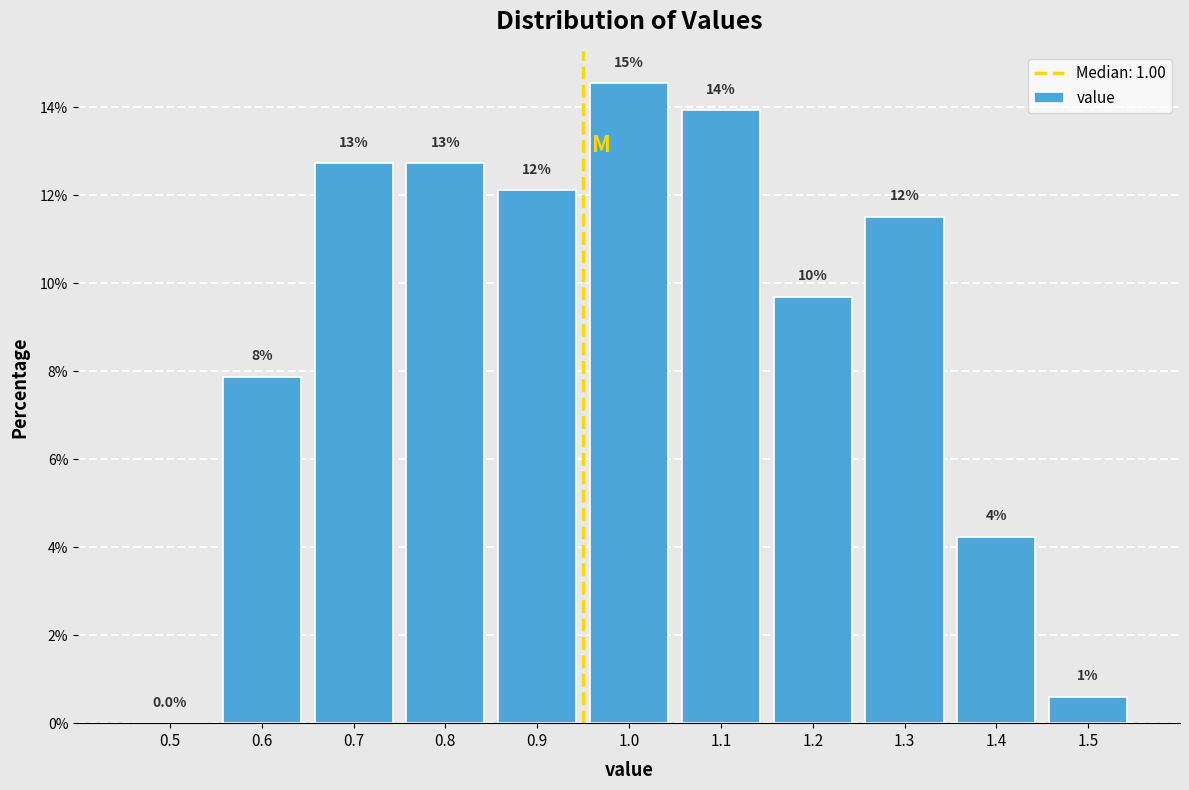

Are the bars horizontal?

No